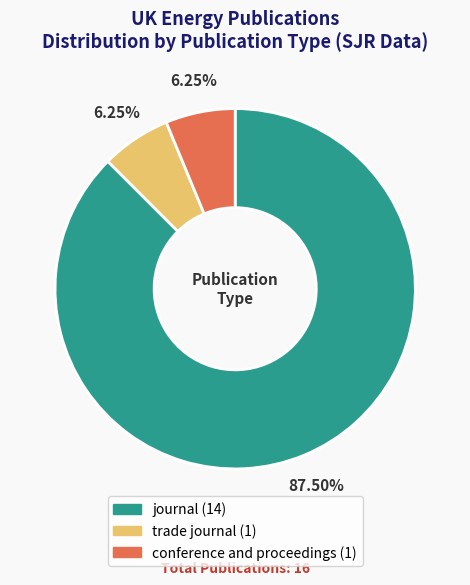

Do trade journal and journal together represent more than half of the pie?

Yes